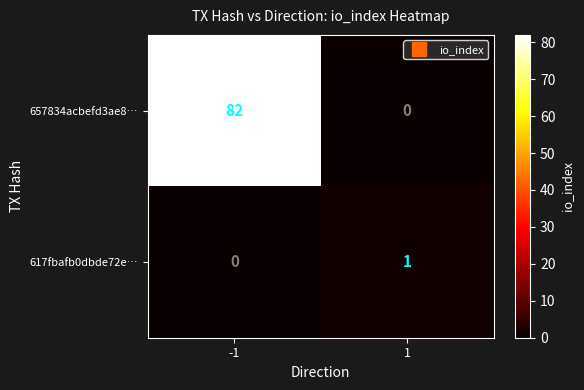

The 617fbafb0dbde72e… series shows 1 at 1. True or false?

True